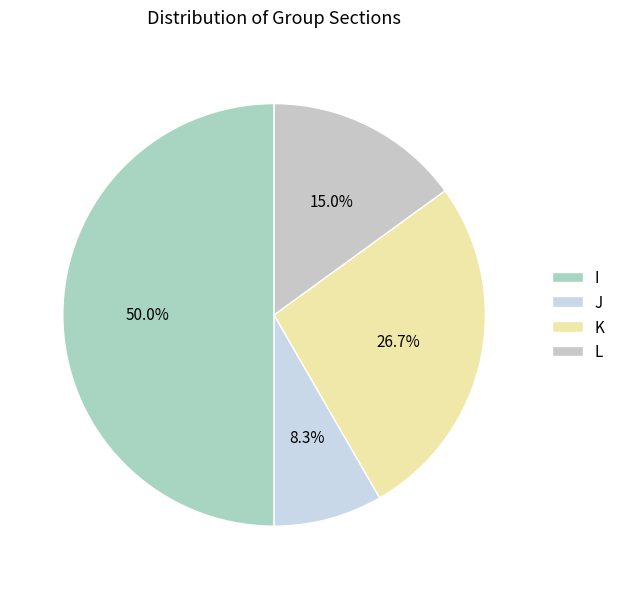

How many slices are in this pie chart?

4